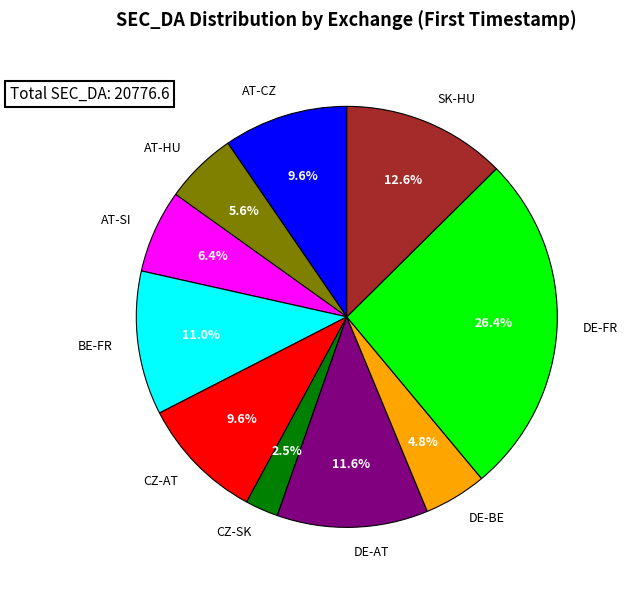

Which category has the biggest portion of the pie?

DE-FR